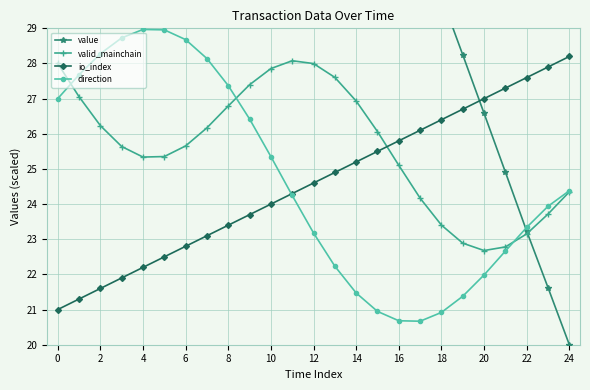

Reading left to right, extract all data points from this chart.

value: 60.0	58.3	56.7	55.0	53.4	51.7	50.1	48.4	46.7	45.1	43.4	41.8	40.1	38.4	36.7	35.0	33.4	31.6	29.9	28.2	26.6	24.9	23.2	21.6	20.0
valid_mainchain: 28.0	27.1	26.2	25.6	25.3	25.4	25.7	26.2	26.8	27.4	27.9	28.1	28.0	27.6	26.9	26.1	25.1	24.2	23.4	22.9	22.7	22.8	23.2	23.7	24.3
io_index: 21.0	21.3	21.6	21.9	22.2	22.5	22.8	23.1	23.4	23.7	24.0	24.3	24.6	24.9	25.2	25.5	25.8	26.1	26.4	26.7	27.0	27.3	27.6	27.9	28.2
direction: 27.0	27.7	28.3	28.7	29.0	29.0	28.7	28.1	27.4	26.4	25.4	24.2	23.2	22.2	21.5	20.9	20.7	20.7	20.9	21.4	22.0	22.7	23.3	23.9	24.4